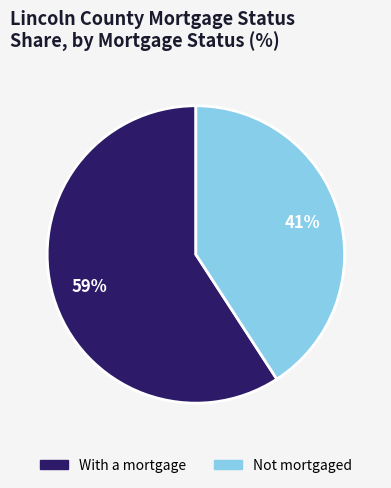

The With a mortgage slice represents 51% of the pie. True or false?

False